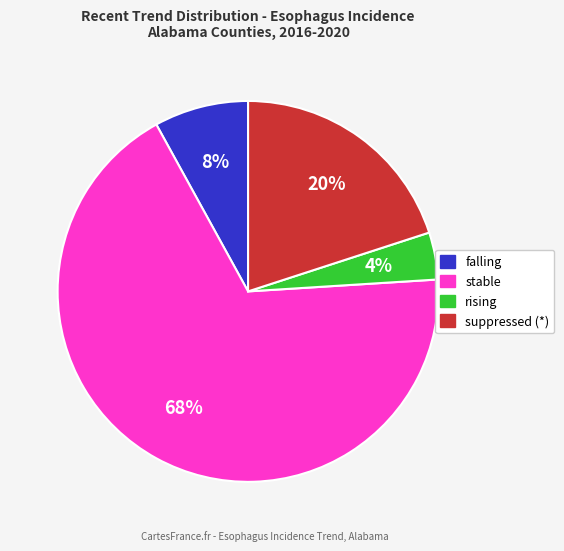

To the nearest percent, what is the difference between the largest and smallest slice percentages?

64%